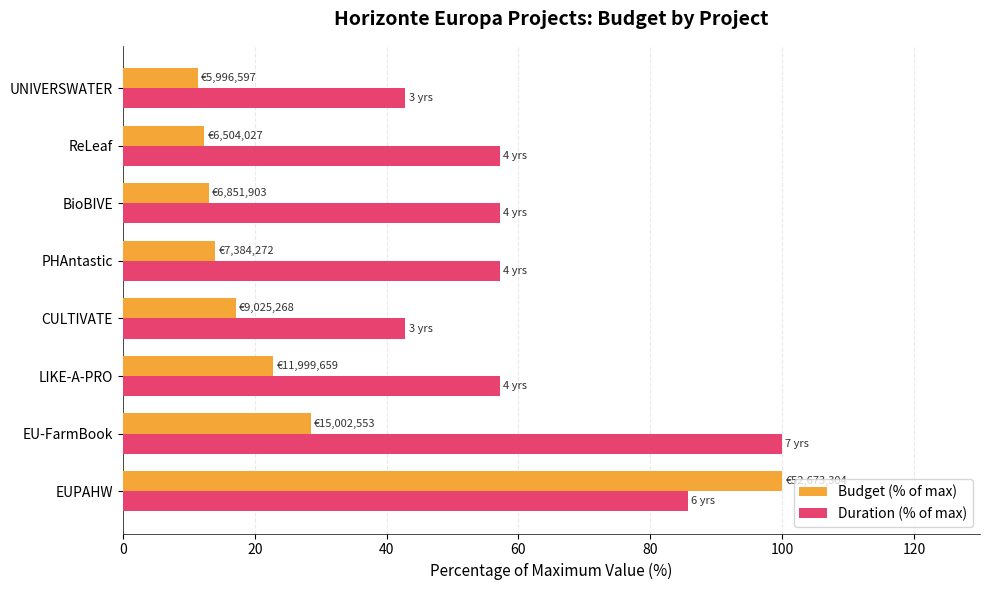

At which label does Duration (% of max) reach its peak?

EU-FarmBook